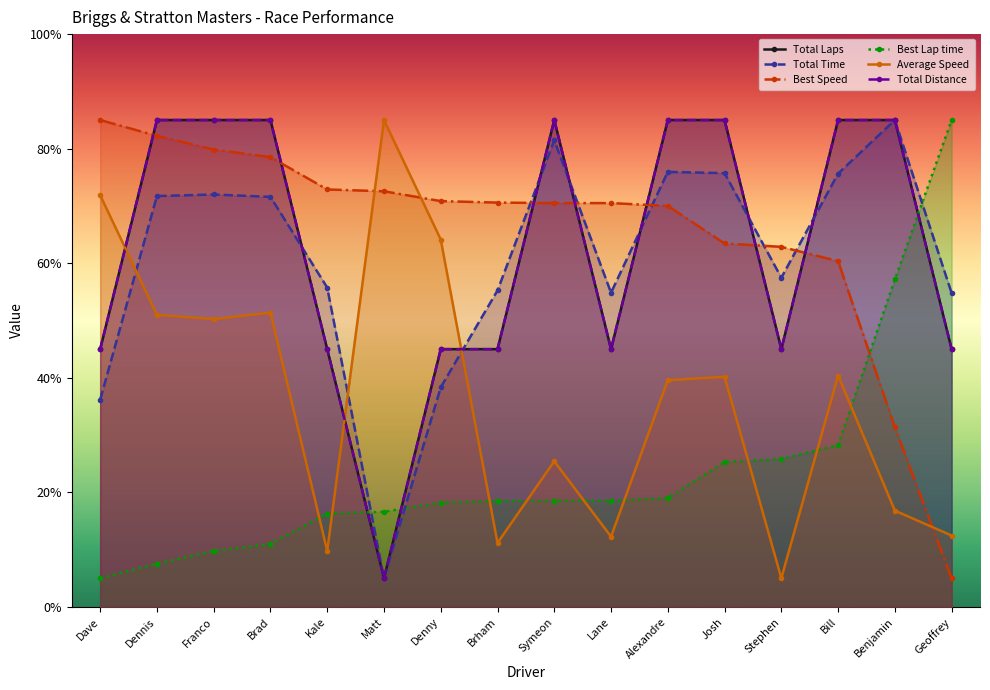

What is the value of the Average Speed point at the 2nd from the left?

51.0